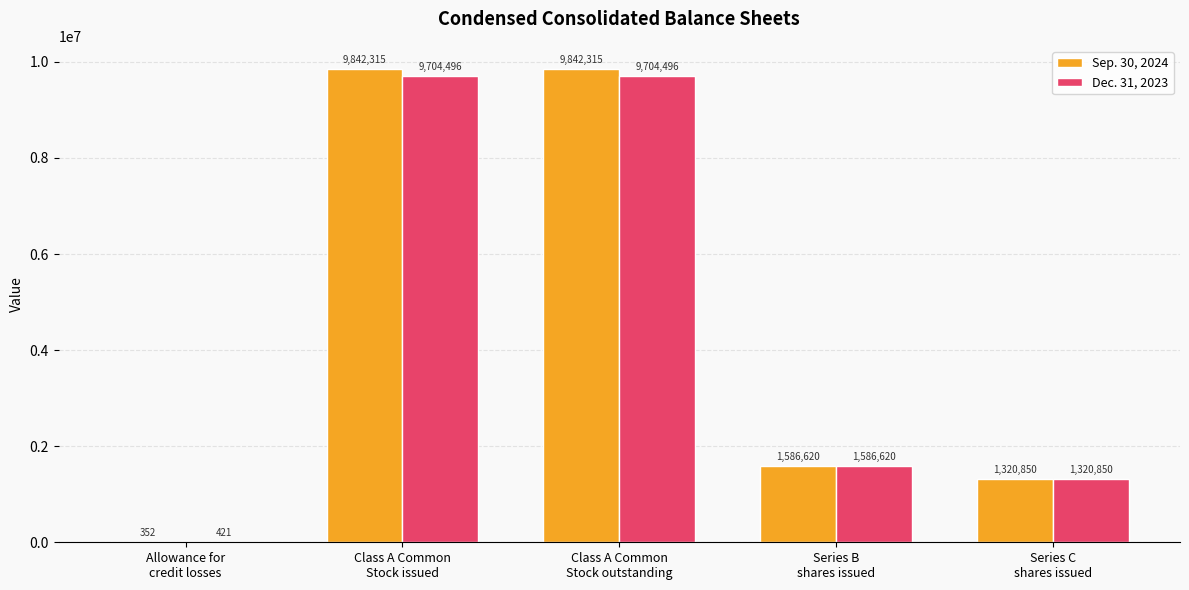

What is the sum of all Sep. 30, 2024 values?

22592452